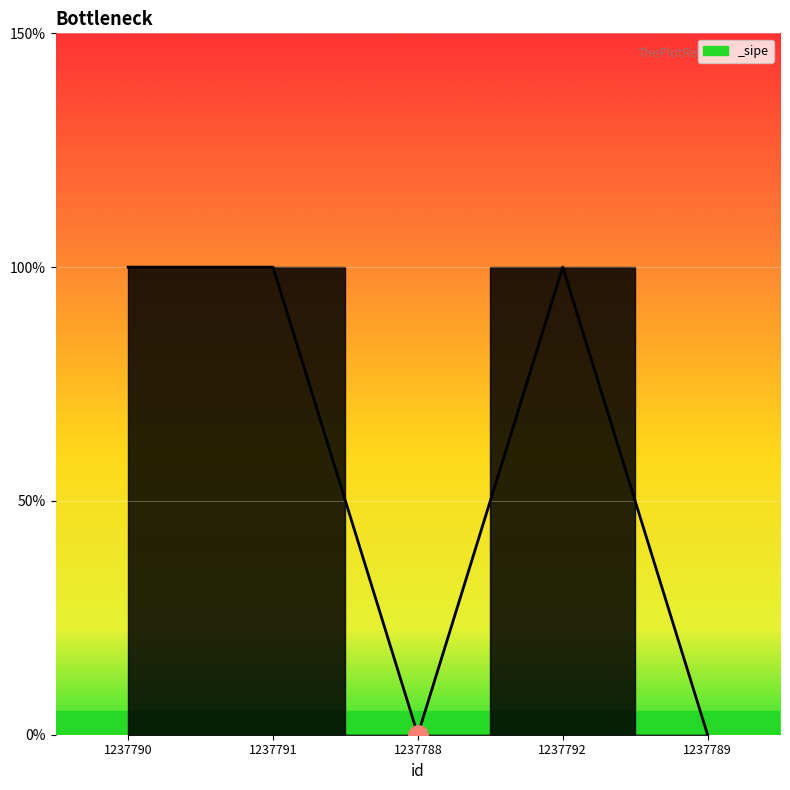

True or false: the data has more than 0 interior local peaks.

True